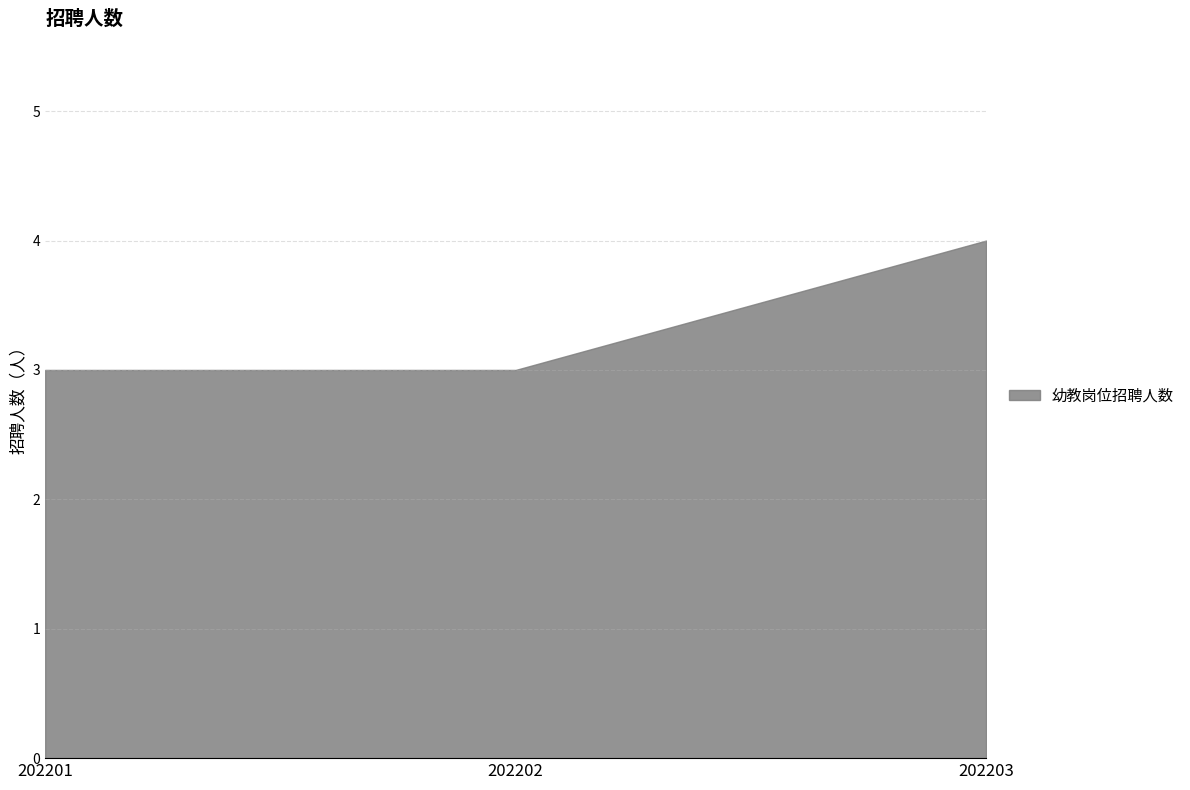

How many categories are shown in the chart?

3